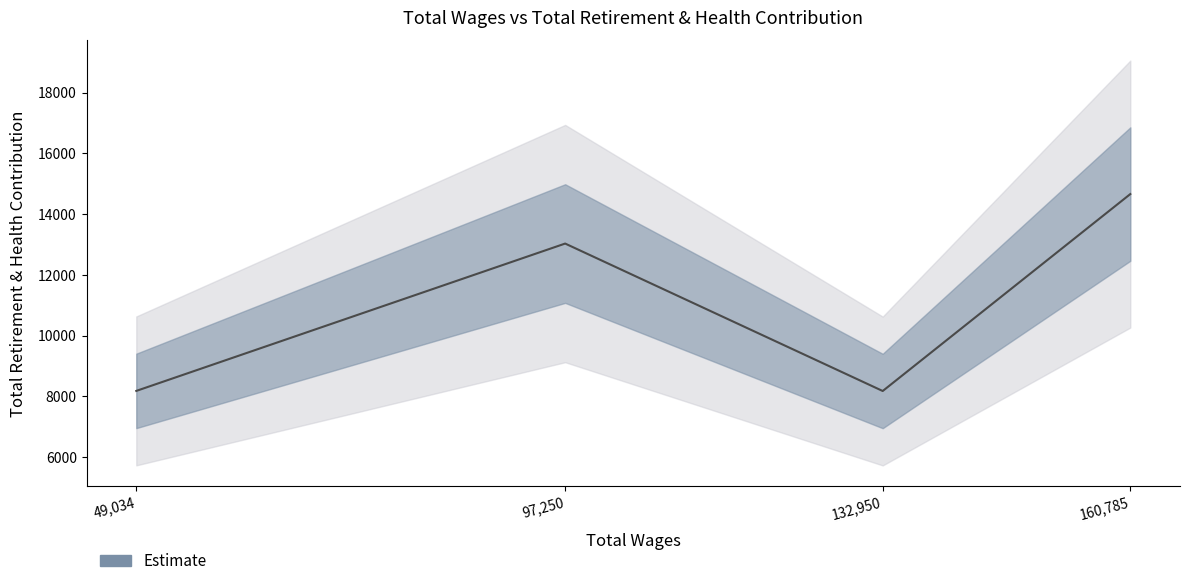

What is the approximate value at 49034.0, to the nearest 100?

8200